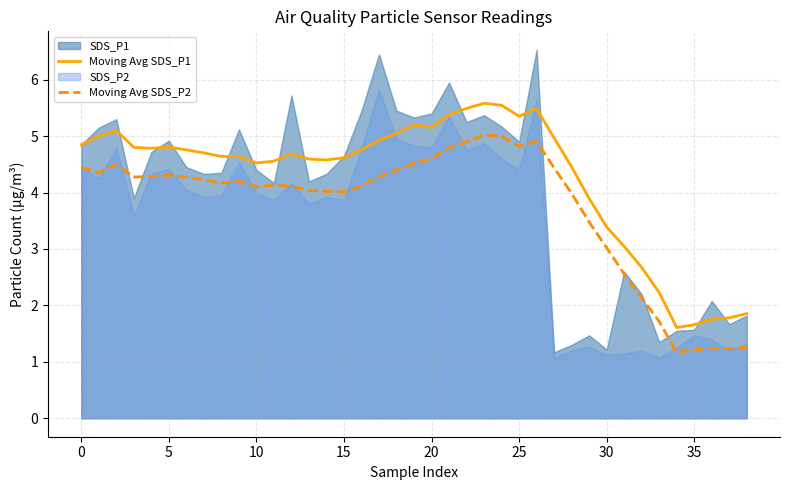

What is the sum of all Moving Avg SDS_P1 values?

166.9